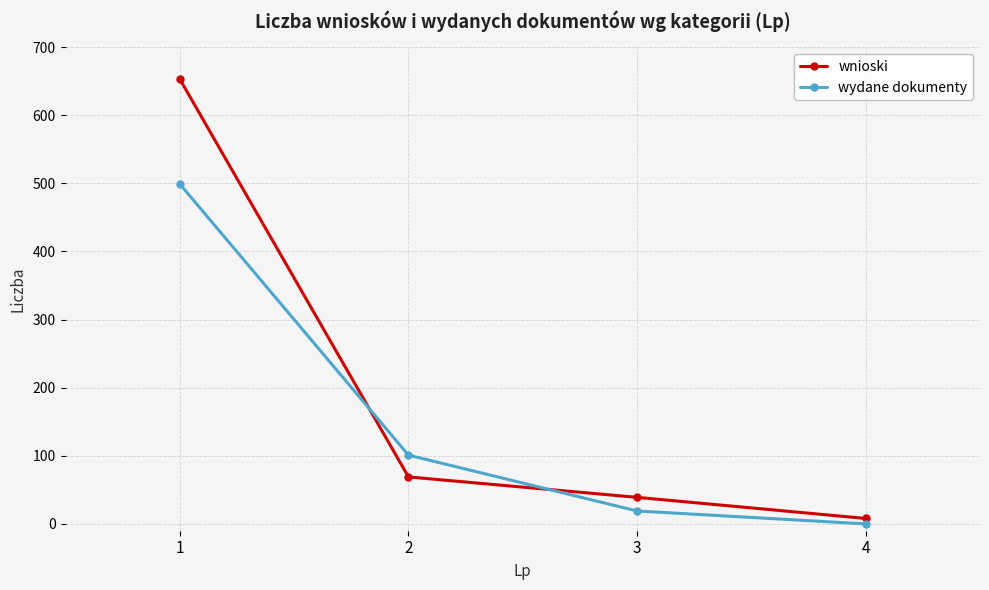

At which label does wydane dokumenty first exceed 101?

1